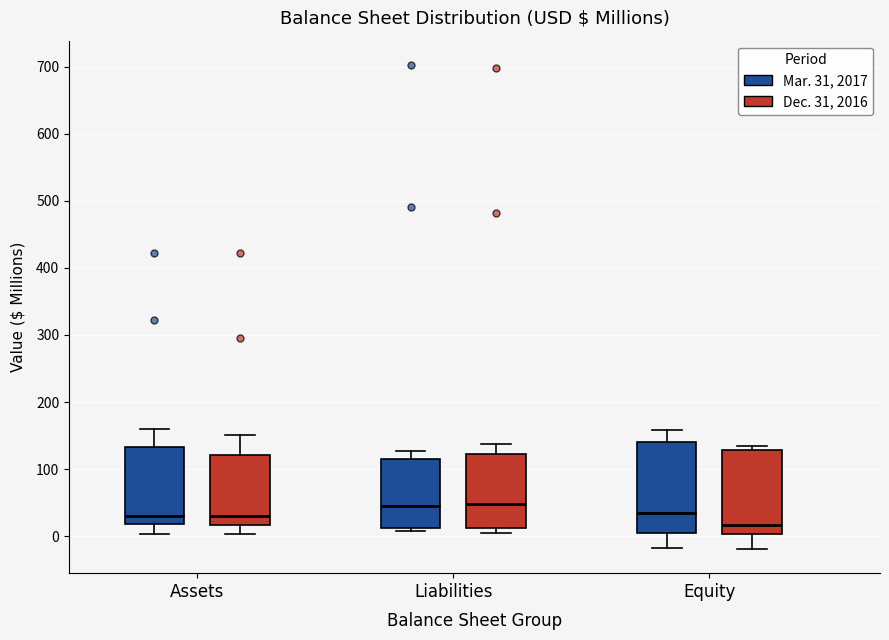

Where is the upper edge of the box for Equity (Dec. 31, 2016) on the y-axis? The values are not printed on the chart, so give them approximately, as read against the axis.

130